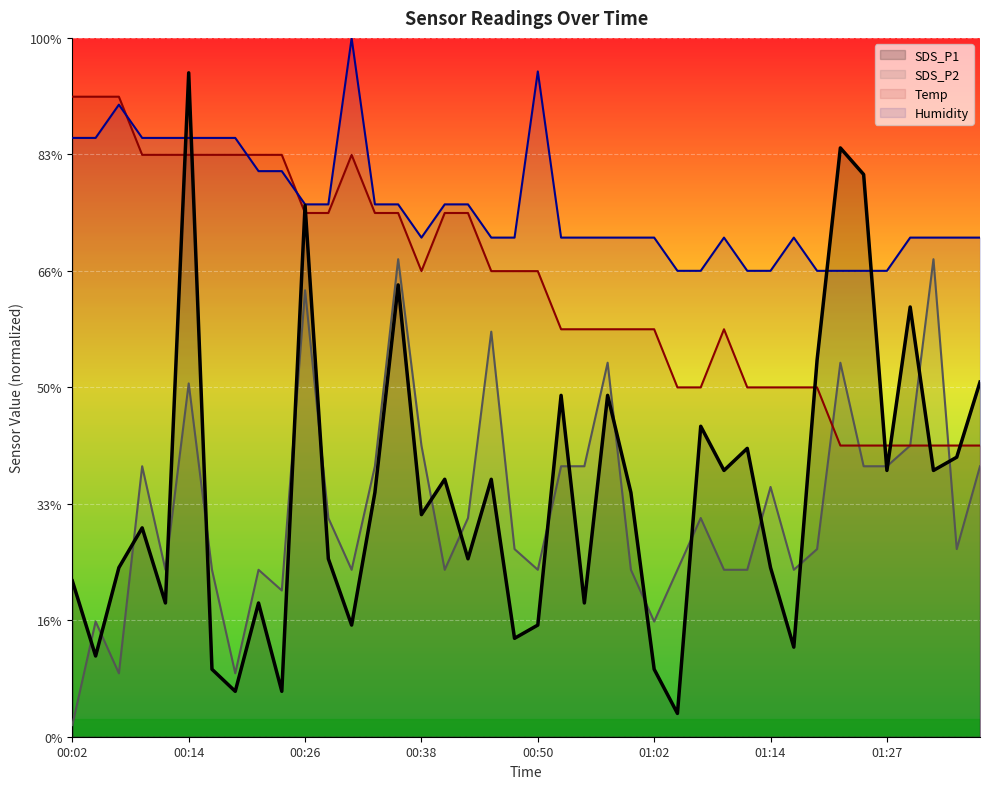

The Temp series shows 14.2 at 00:57. True or false?

False